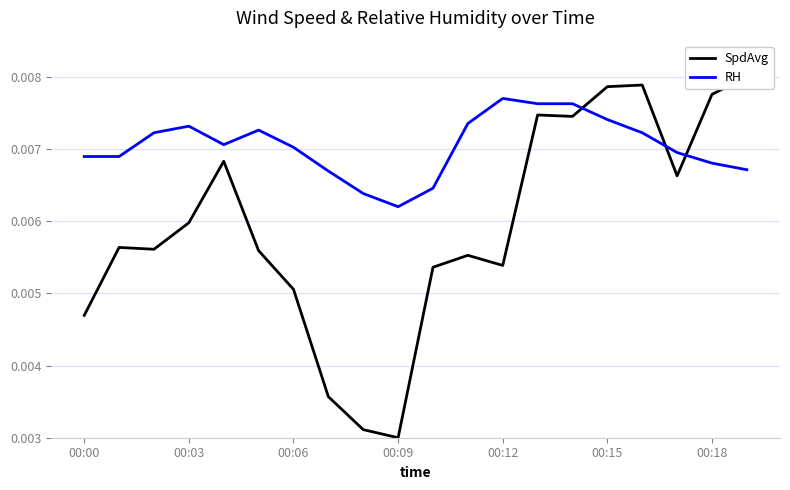

Where is RH nearest to the value 0?

00:09